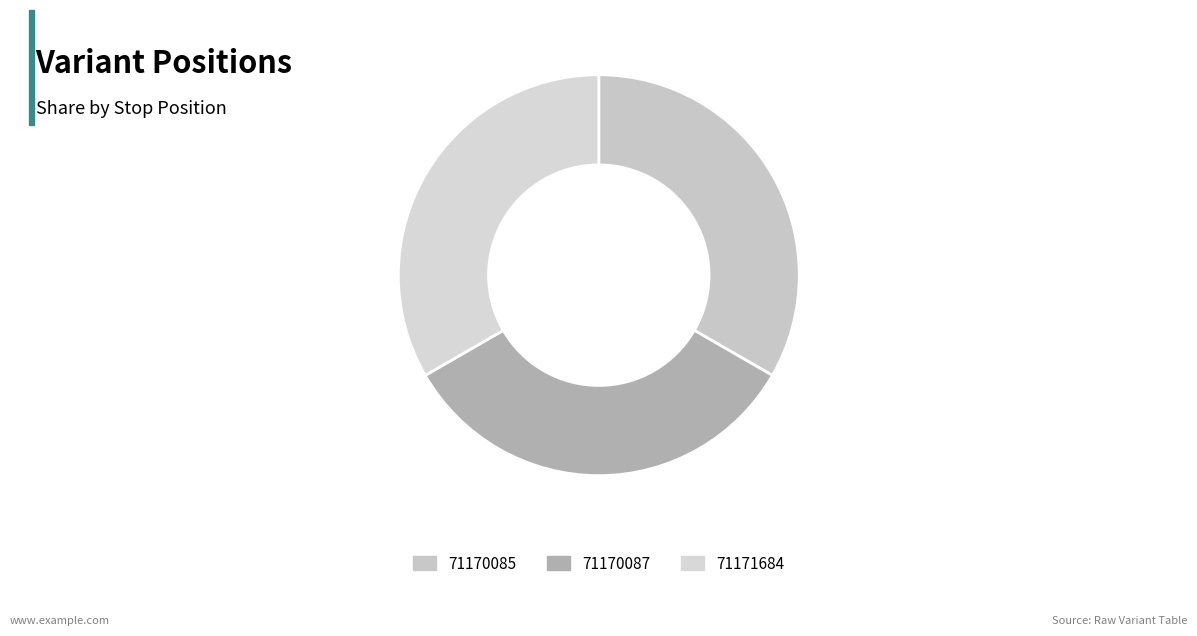

How many slices are in this pie chart?

3